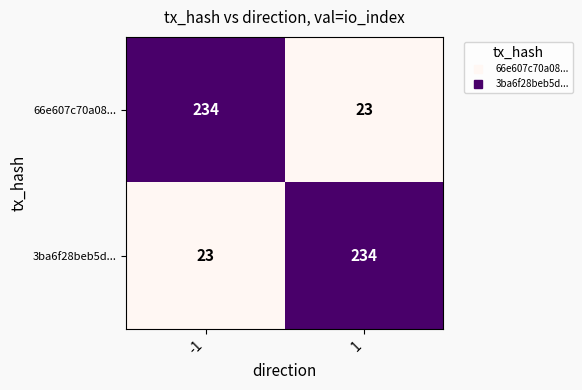

Read the 66e607c70a08... value at 1.

23